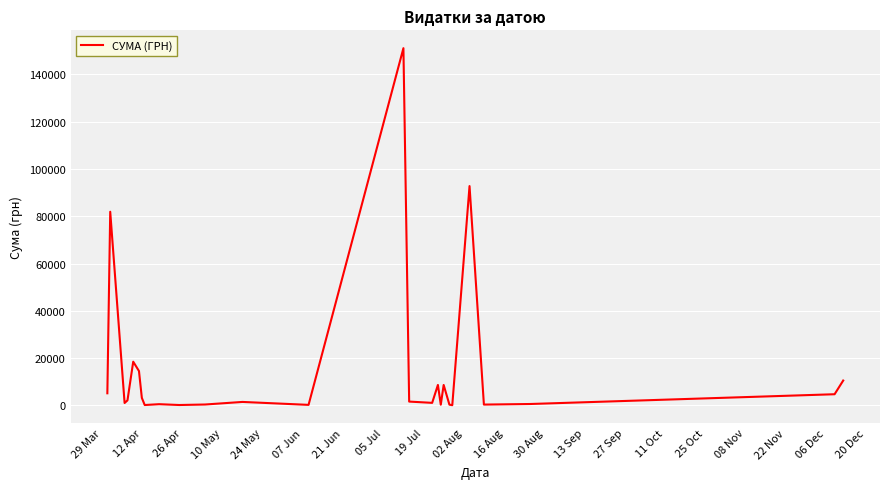

What is the difference between the maximum and minimum values?

151018.1